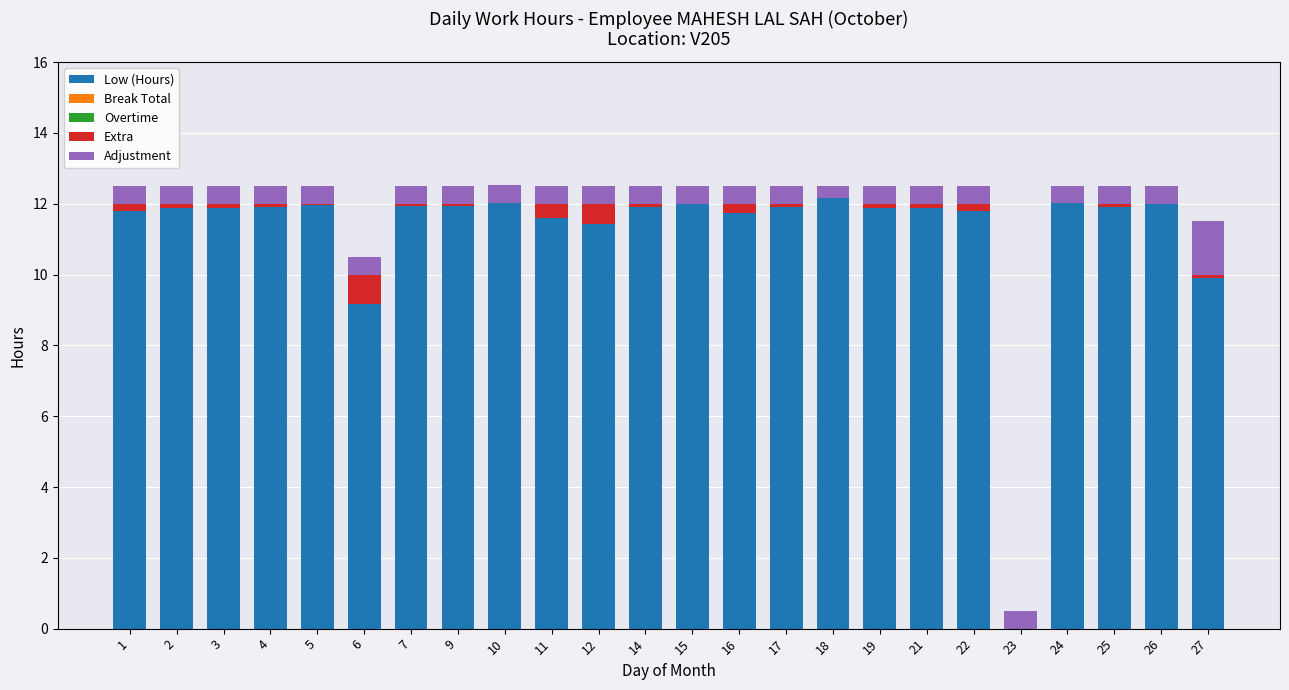

The value of Low (Hours) at 15 is 6.3. True or false?

False